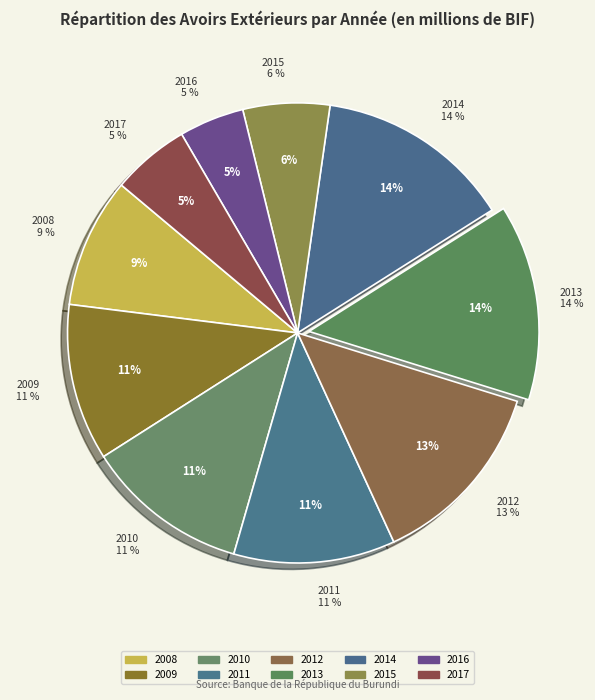

Does any single category account for the majority?

No